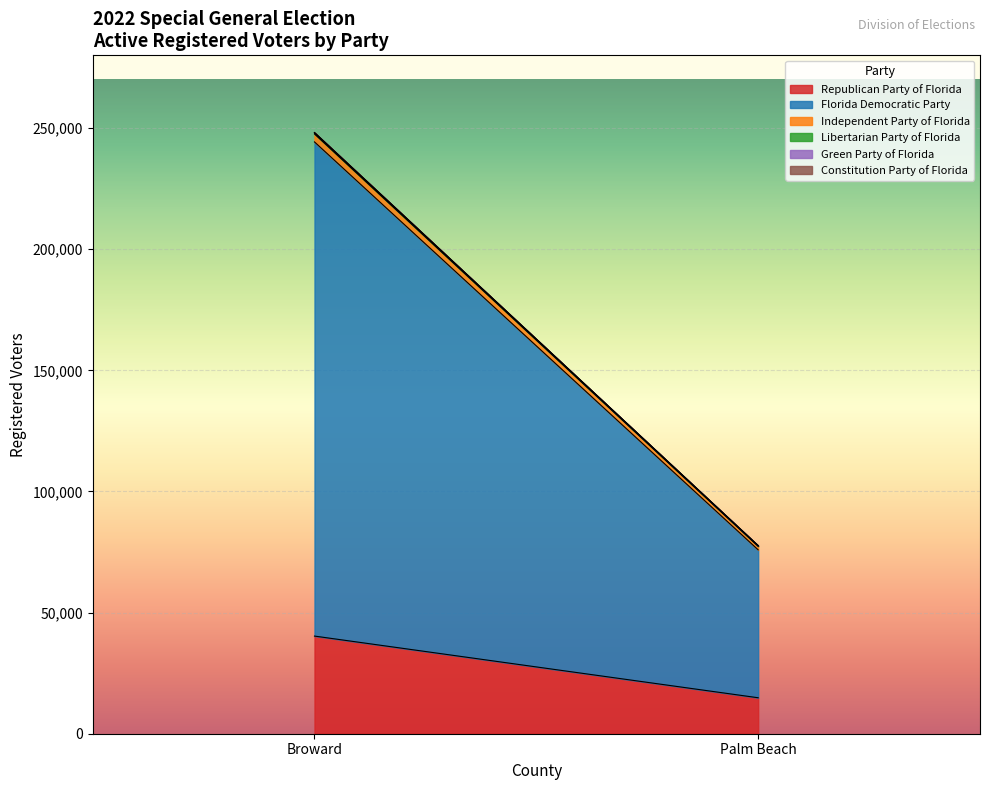

How many lines are shown in the chart?

6